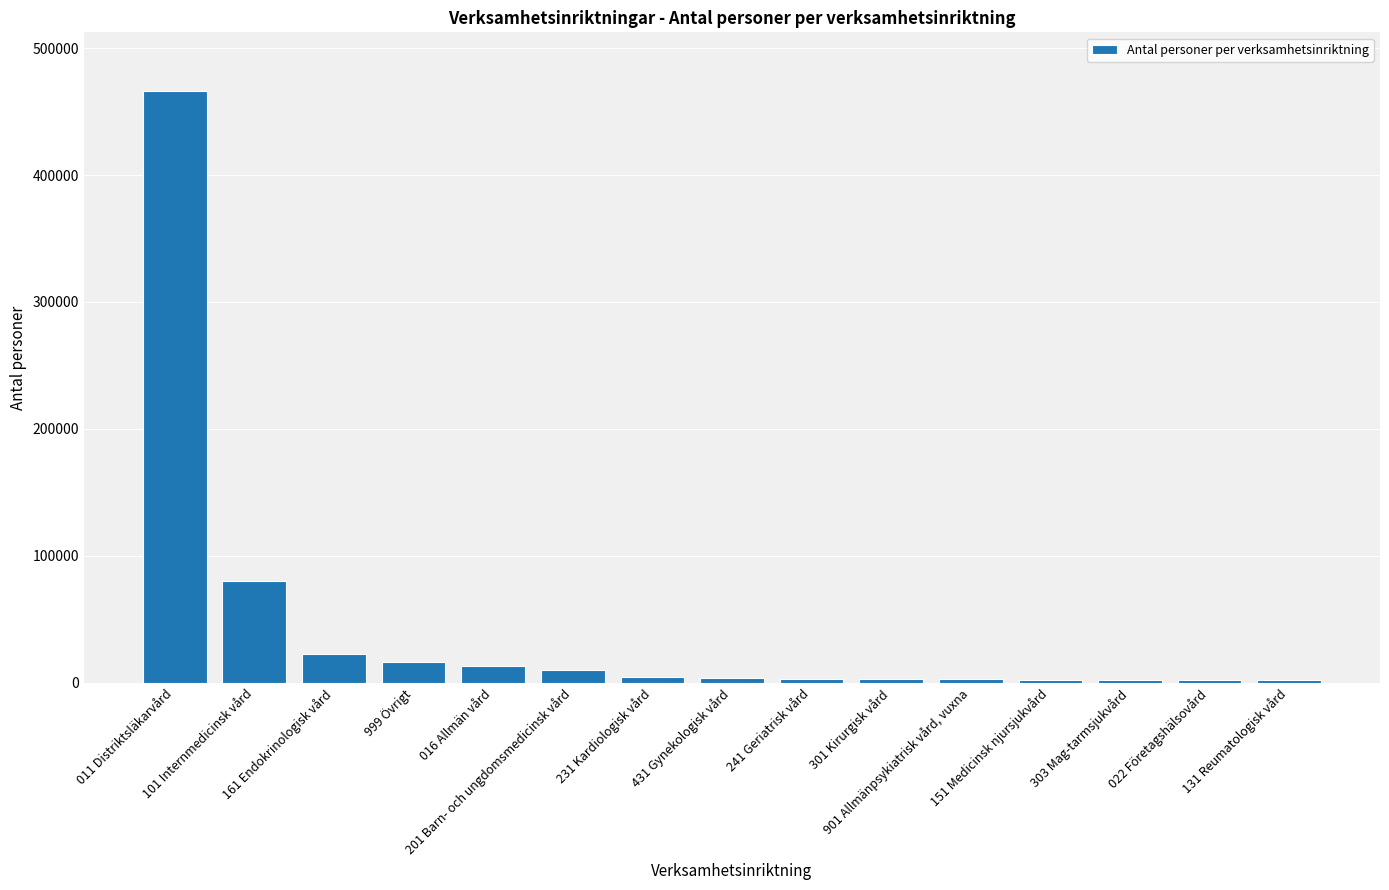

What is the change in value from 011 Distriktsläkarvård to 303 Mag-tarmsjukvård?

-463500